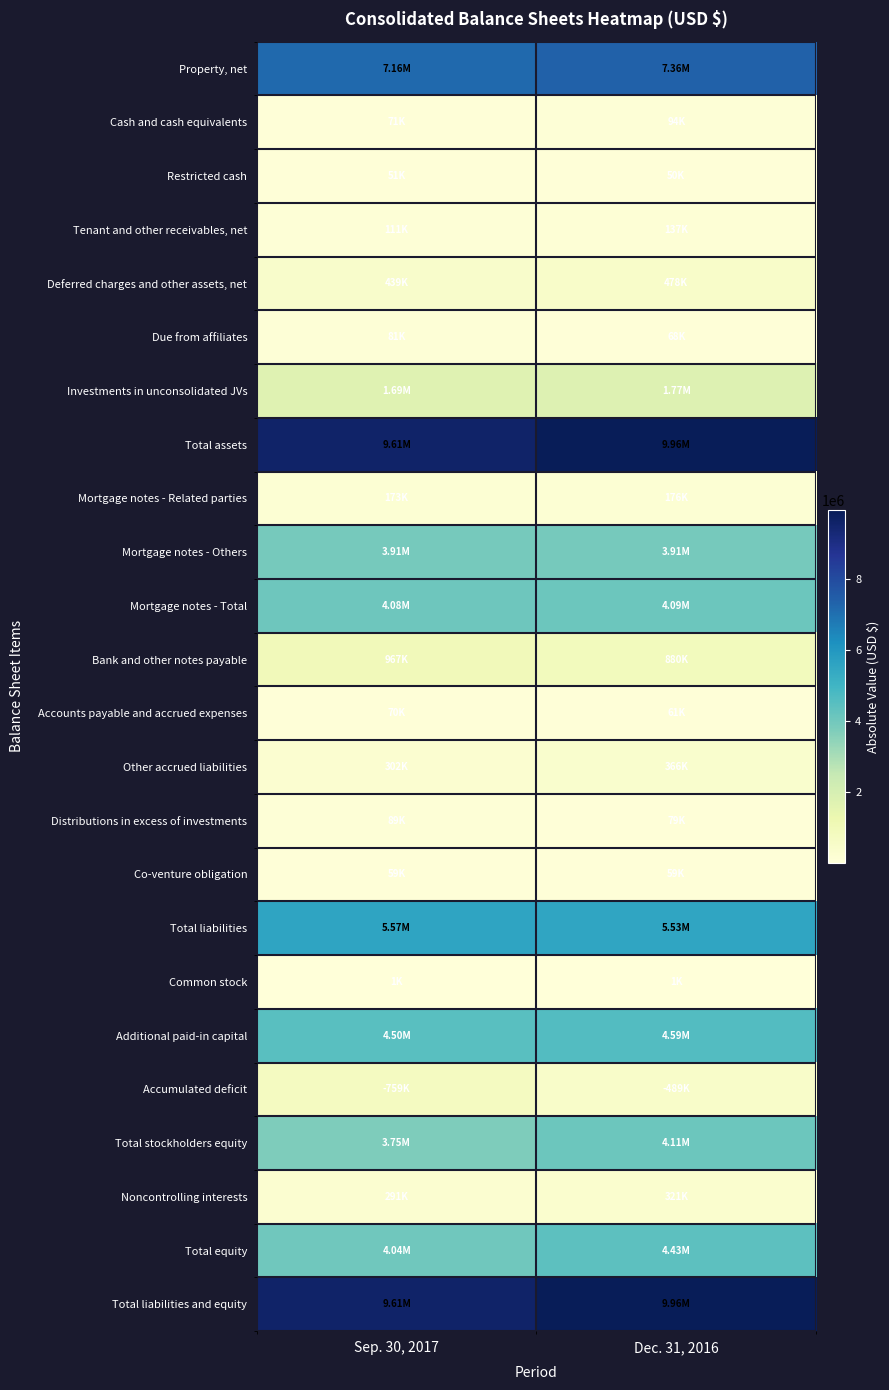

At how many categories does at least one series exceed 4022777?

2